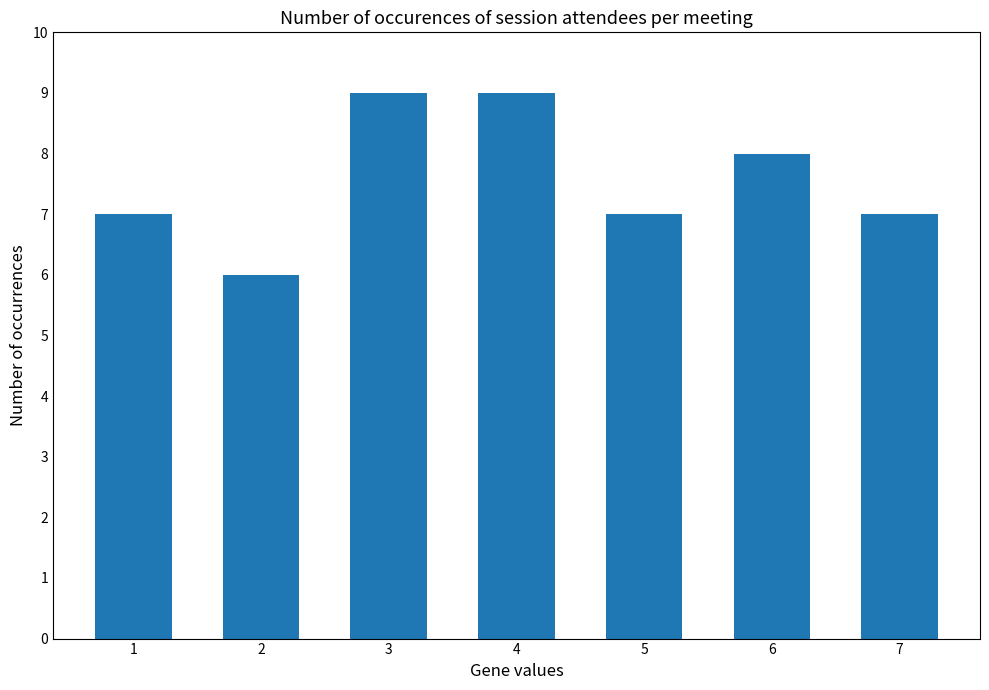

What is the greatest value displayed?

9